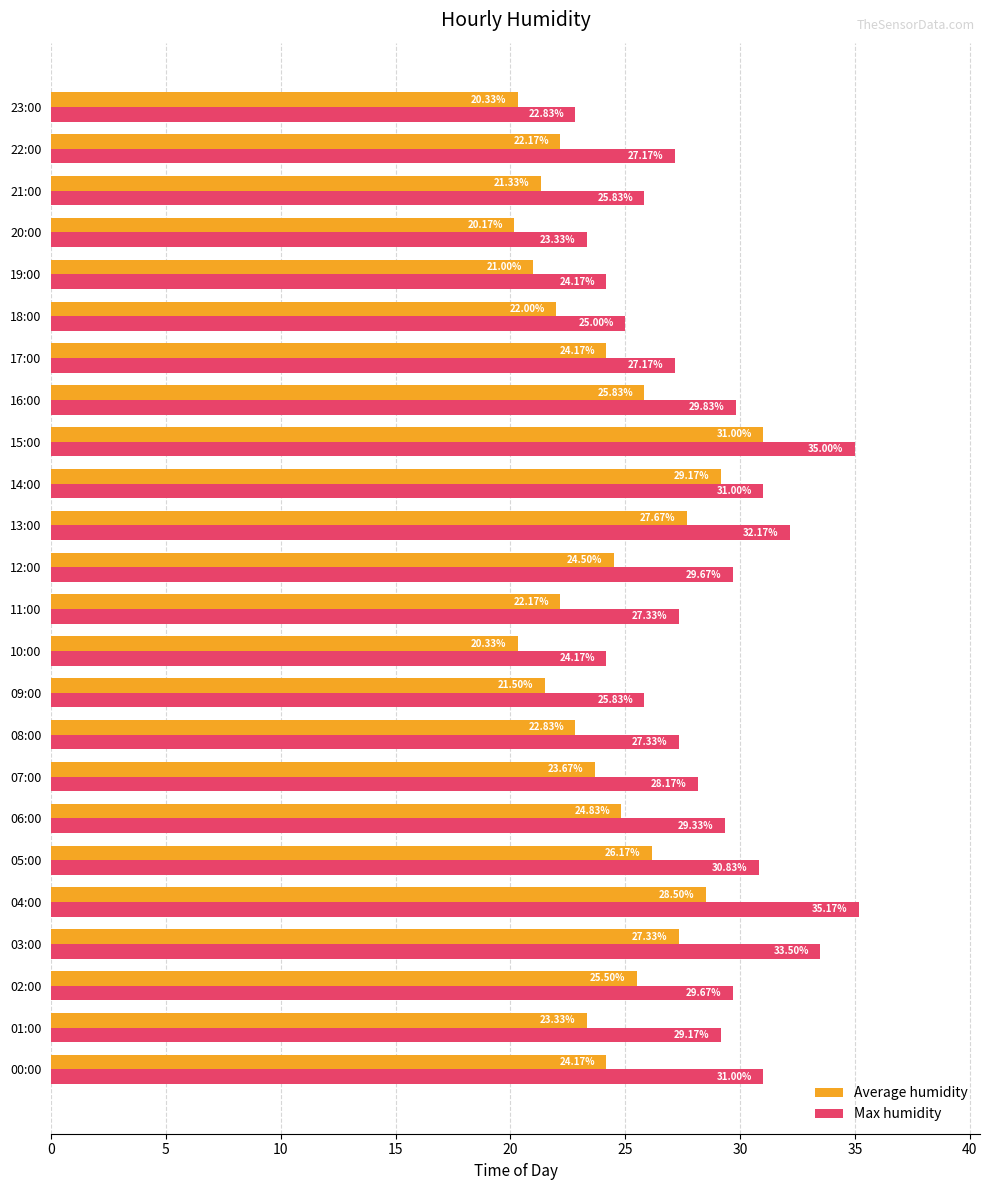

List the series in order of their overall mean, lowest first.

Average humidity, Max humidity